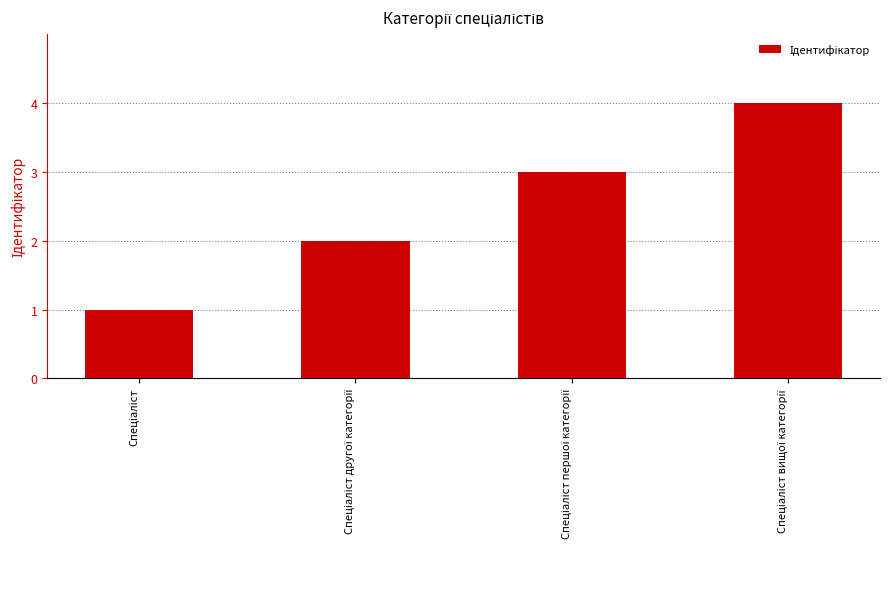

What is the maximum value shown in the chart?

4